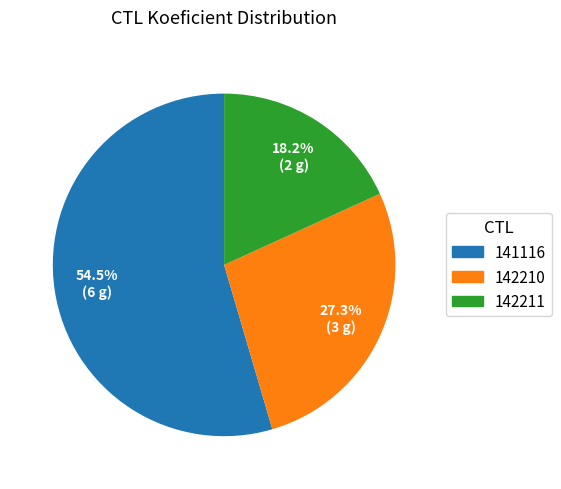

Which has a higher value, 141116 or 142211?

141116